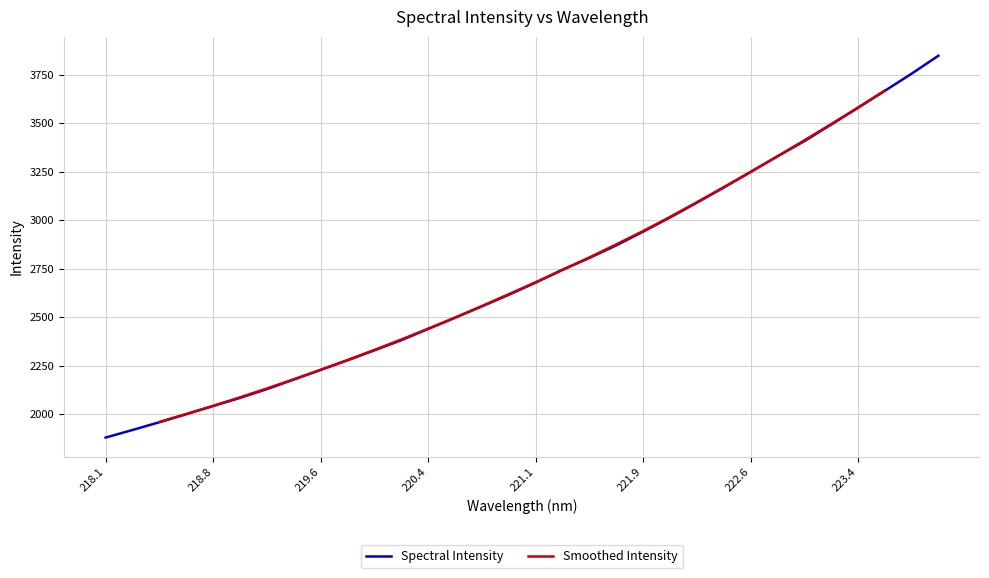

What is the difference between the second highest and second lowest values?

1836.8